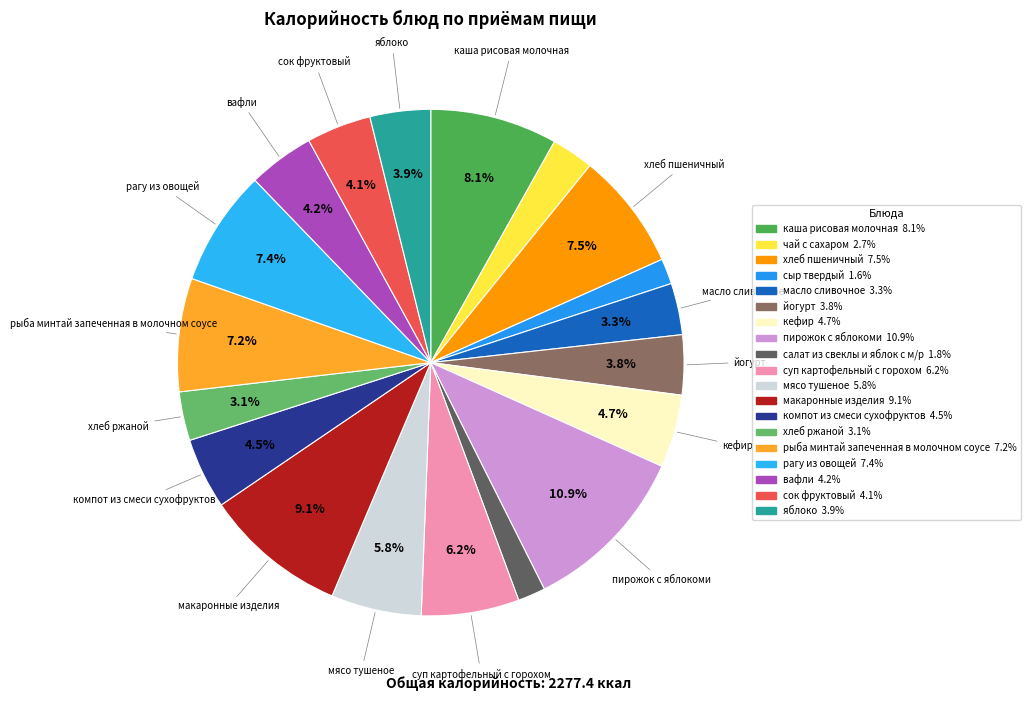

Count the number of slices in the pie.

19